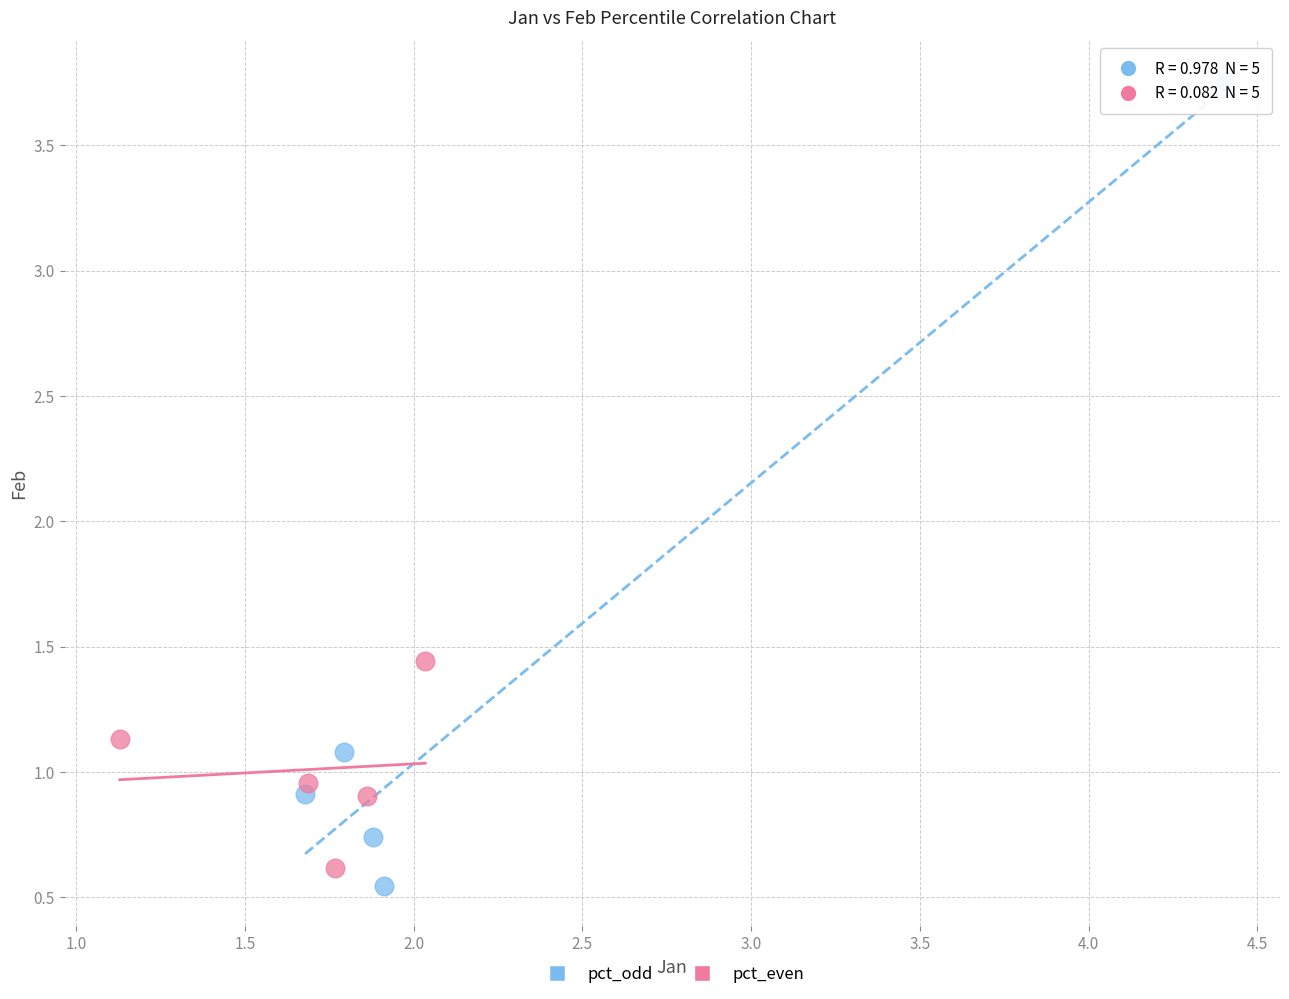

Which series contains the highest Y value?

pct_odd